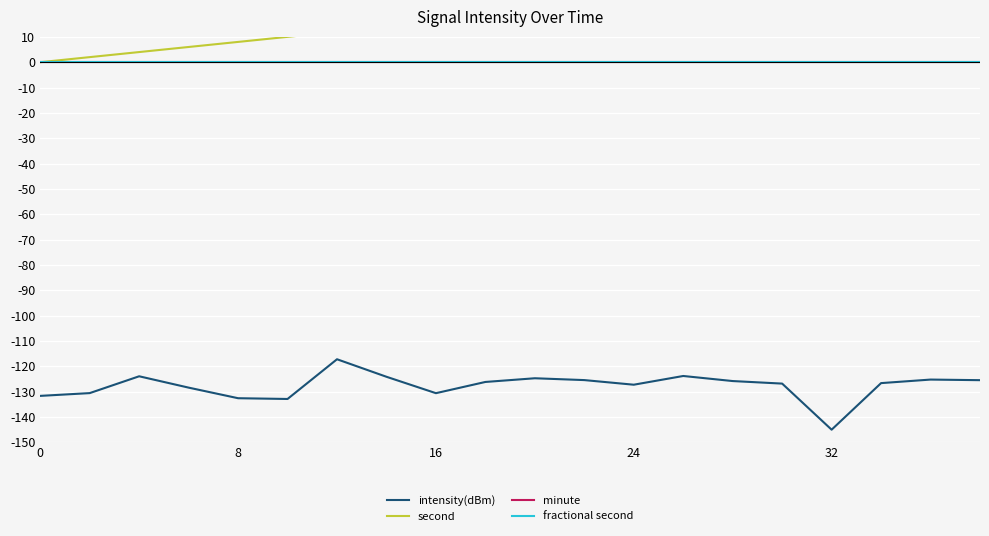

What is the average value of the second series?

19.0